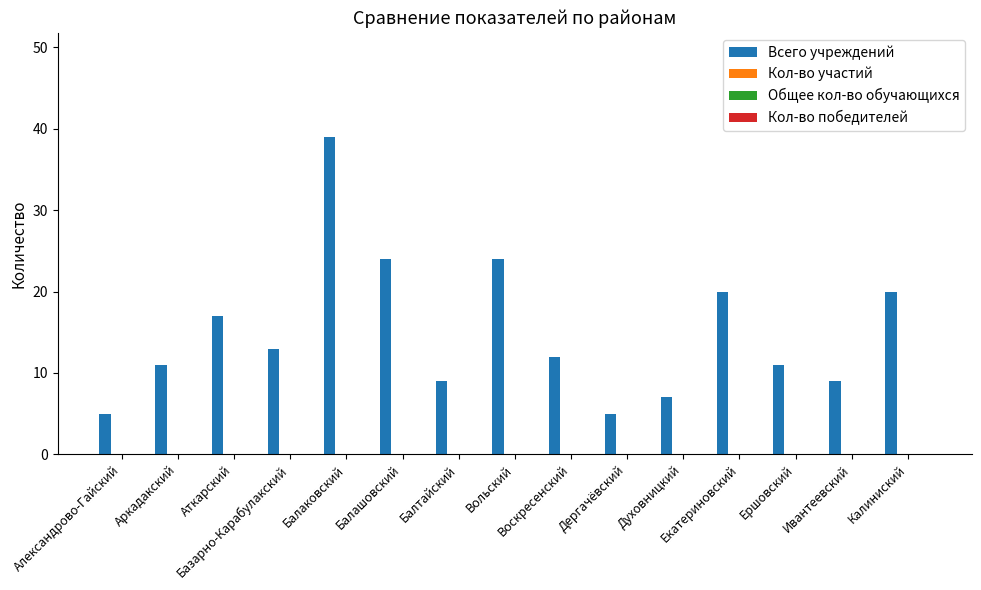

What is the greatest value displayed?

39